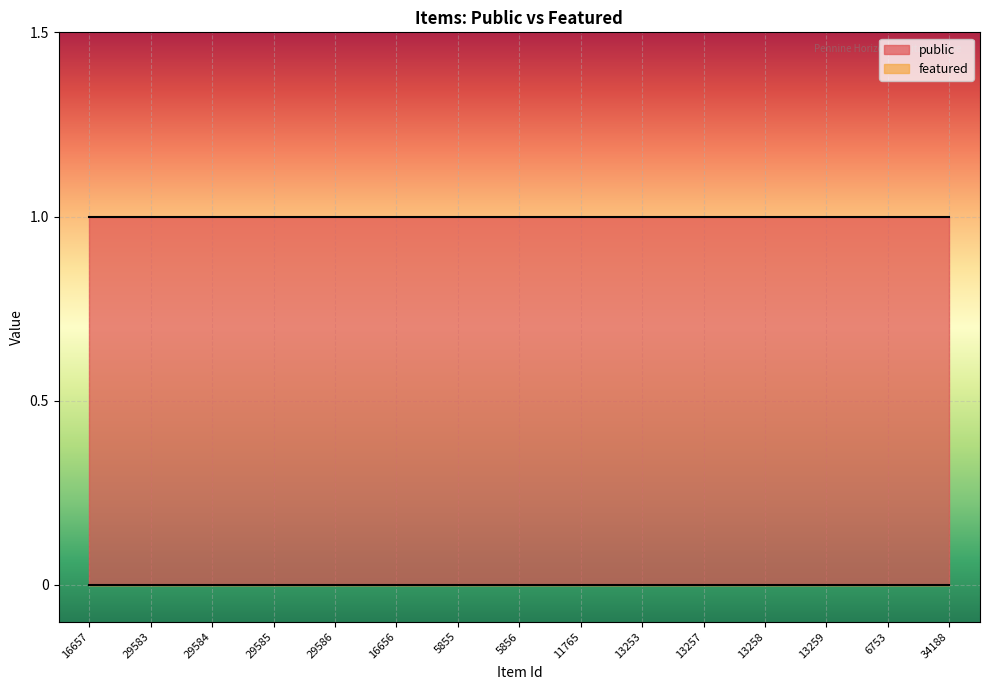

At how many categories does at least one series exceed 0?

15